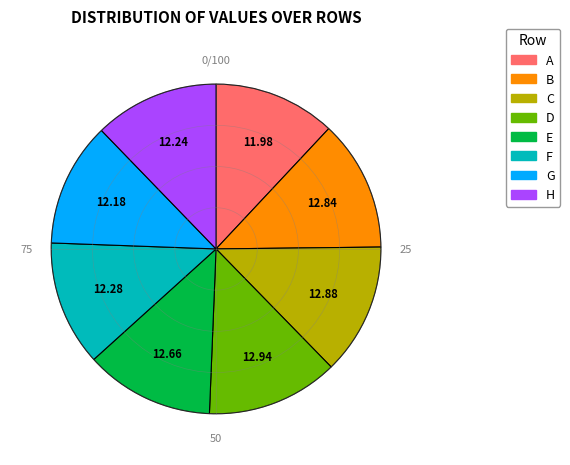

Is the sum of F and H greater than half?

No